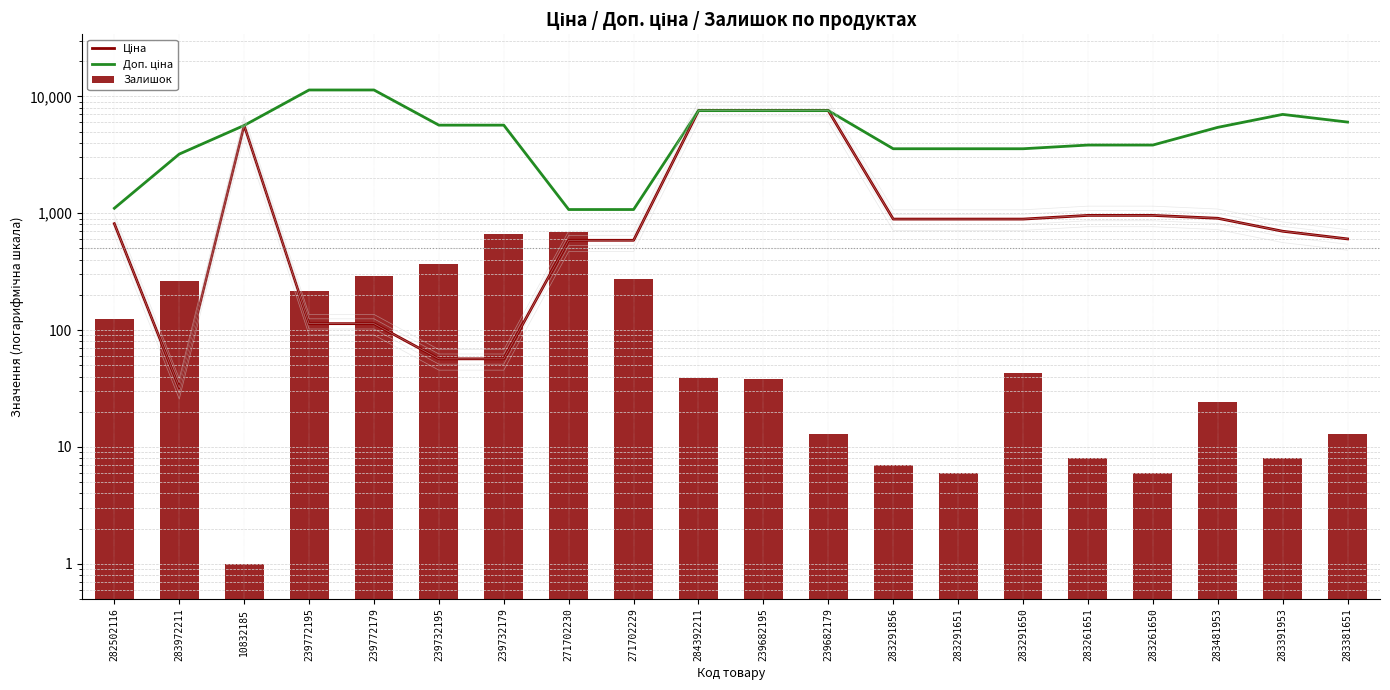

Reading left to right, list all the values displayed in this chart.

Ціна: 282502116=813.0	283972211=32.0	10832185=5636.0	239772195=113.3	239772179=113.3	239732195=56.7	239732179=56.7	271702230=586.0	271702229=586.0	284392211=7545.9	239682195=7545.9	239682179=7545.9	283291856=889.9	283291651=889.9	283291650=889.9	283261651=957.1	283261650=957.1	283481953=904.3	283391953=700.4	283381651=602.1
Доп. ціна: 282502116=1101.8	283972211=3205.0	10832185=5636.0	239772195=11334.0	239772179=11334.0	239732195=5667.0	239732179=5667.0	271702230=1074.5	271702229=1074.5	284392211=7545.9	239682195=7545.9	239682179=7545.9	283291856=3559.7	283291651=3559.7	283291650=3559.7	283261651=3828.4	283261650=3828.4	283481953=5425.9	283391953=7004.3	283381651=6020.8
Залишок: 282502116=125.0	283972211=264.0	10832185=1.0	239772195=215.0	239772179=290.0	239732195=370.0	239732179=658.0	271702230=690.0	271702229=272.0	284392211=39.0	239682195=38.0	239682179=13.0	283291856=7.0	283291651=6.0	283291650=43.0	283261651=8.0	283261650=6.0	283481953=24.0	283391953=8.0	283381651=13.0